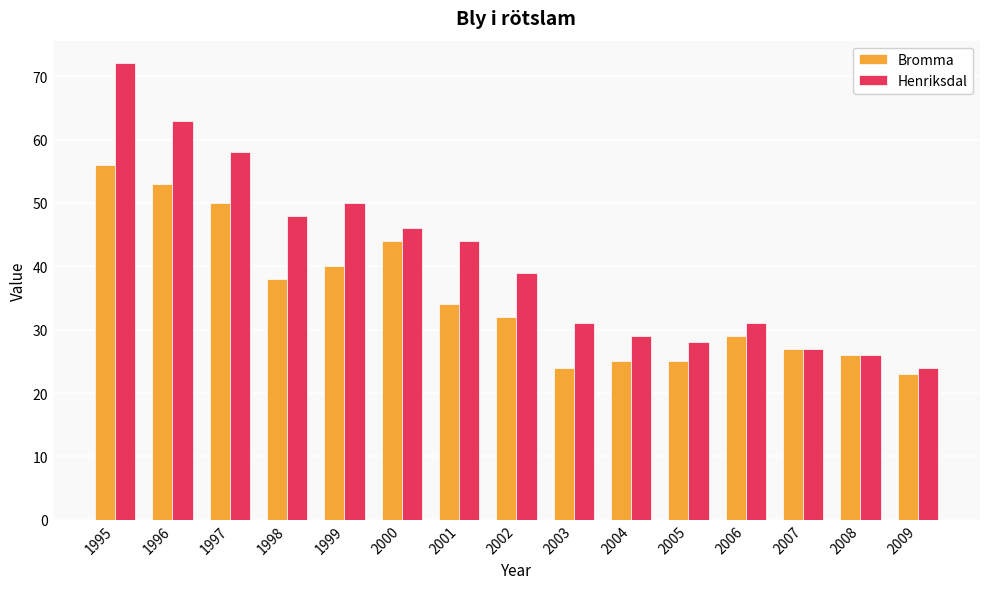

What is the total value across all series at 2003?

55